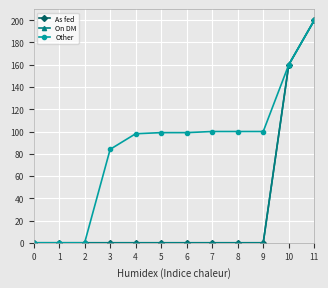

Is this an area chart (filled region under the line)?

No